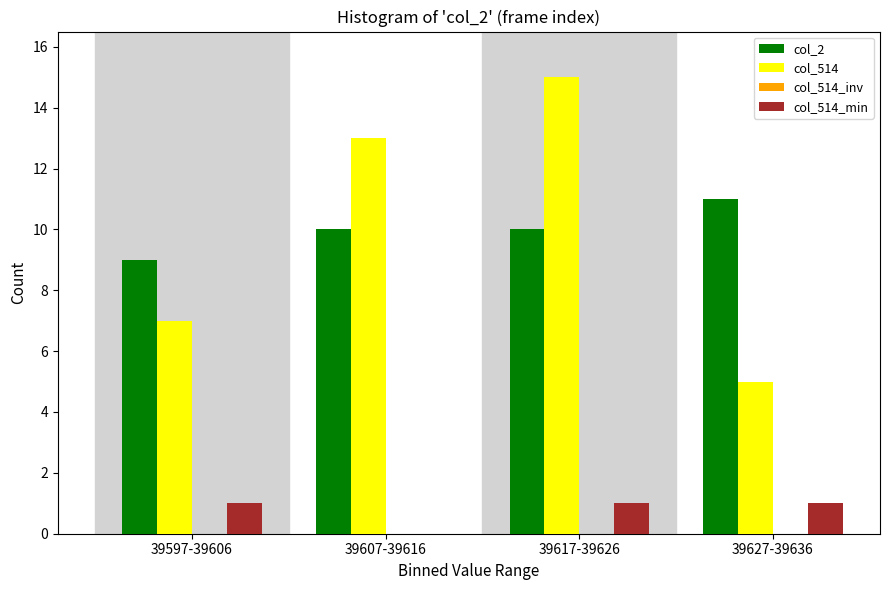

Reading left to right, what are all the values shown in this chart?

col_2: 39597-39606=9	39607-39616=10	39617-39626=10	39627-39636=11
col_514: 39597-39606=7	39607-39616=13	39617-39626=15	39627-39636=5
col_514_min: 39597-39606=1	39607-39616=0	39617-39626=1	39627-39636=1